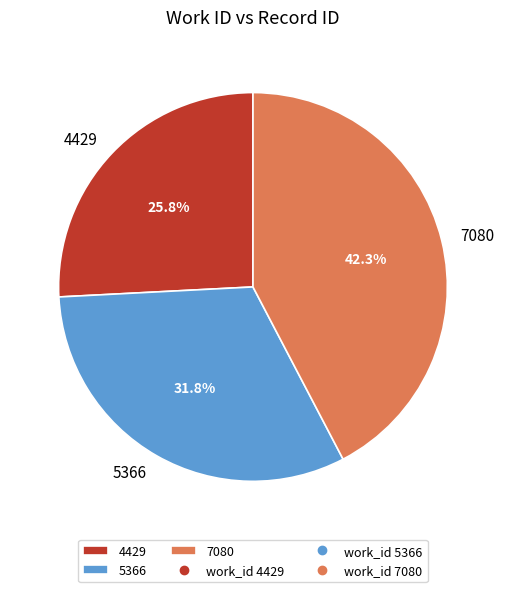

To the nearest percent, what is the average slice percentage?

33%